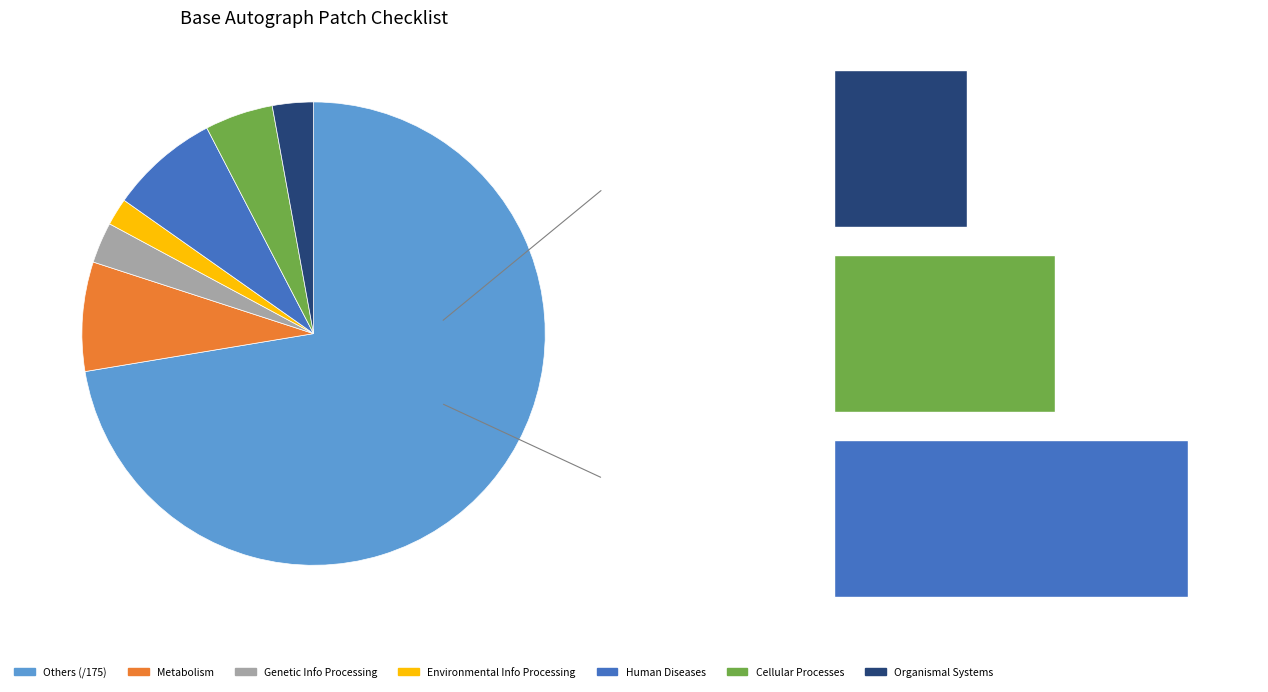

Is it true that /125 is 26% of the pie?

False